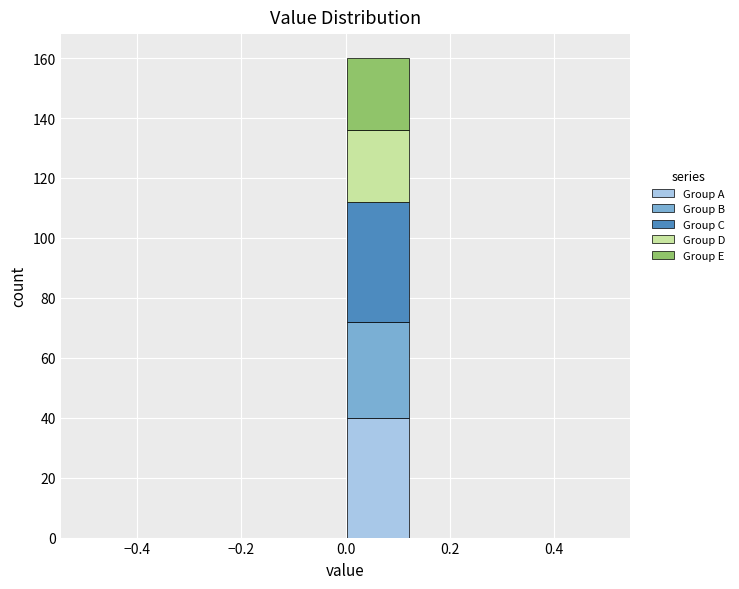

Reading left to right, list every stacked bar in this chart as the range it spans on the x-axis followed by its total height. Neither the bar edges nor the heights are printed on the chart, so give them approximately, as read against the axes.

-0.500 to -0.375: 0
-0.375 to -0.250: 0
-0.250 to -0.125: 0
-0.125 to 0.000: 0
0.000 to 0.125: 160
0.125 to 0.250: 0
0.250 to 0.375: 0
0.375 to 0.500: 0